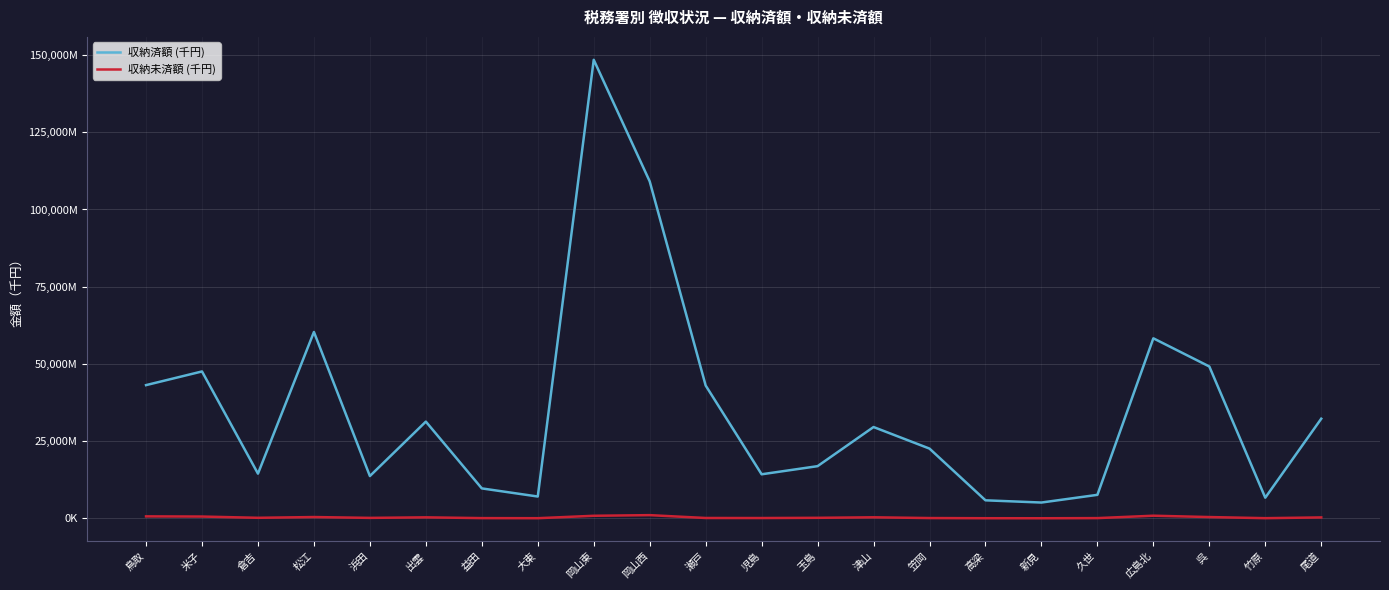

Does the chart have visible grid lines?

Yes